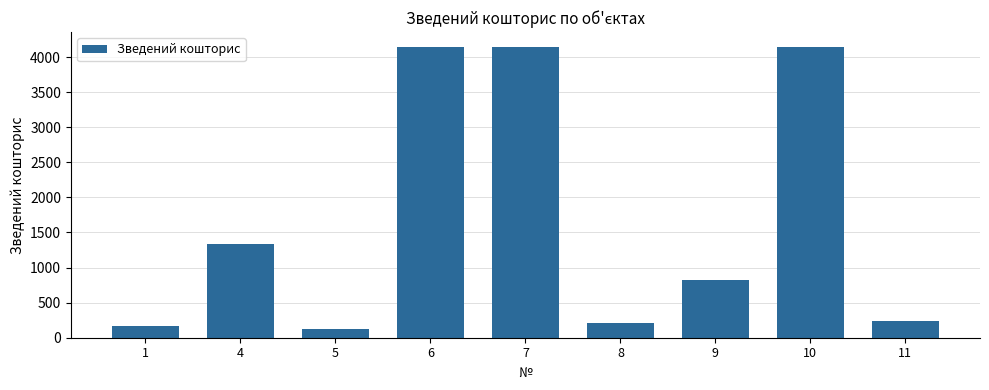

What is the greatest value displayed?

4148.3